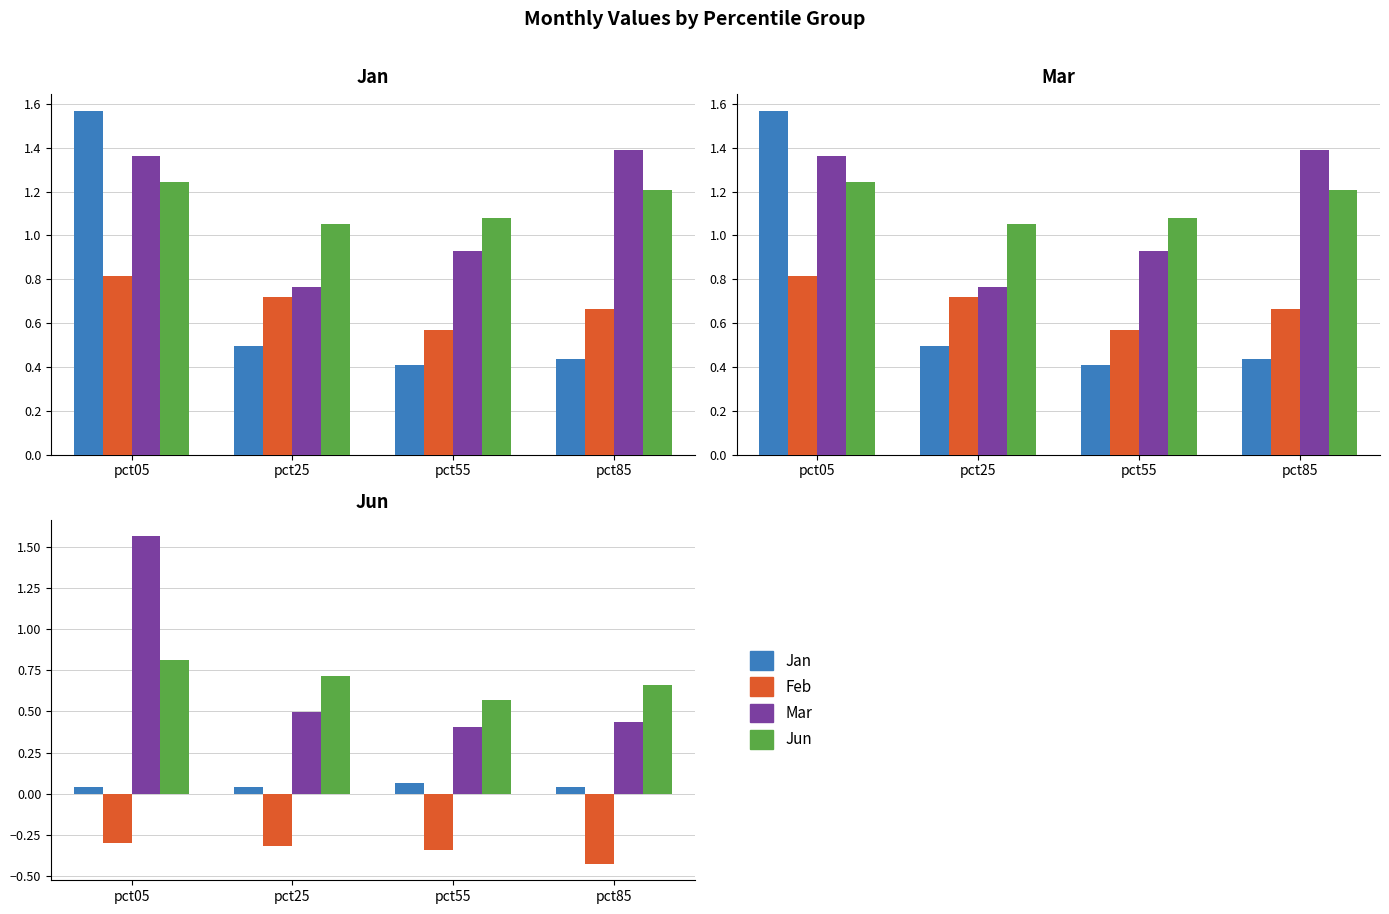

Where is Jun nearest to the value 1?

pct25